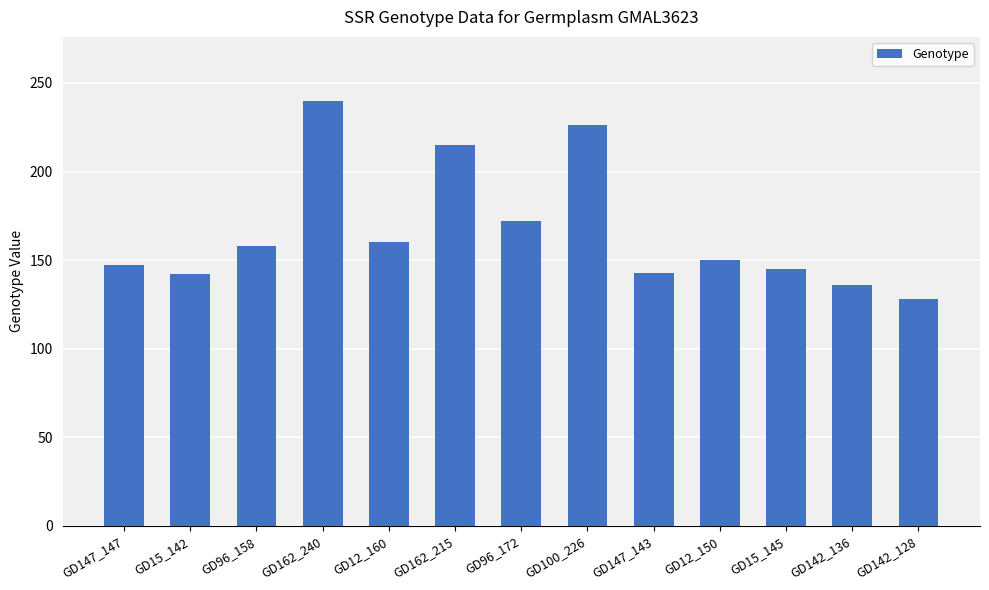

Does the chart contain any negative values?

No